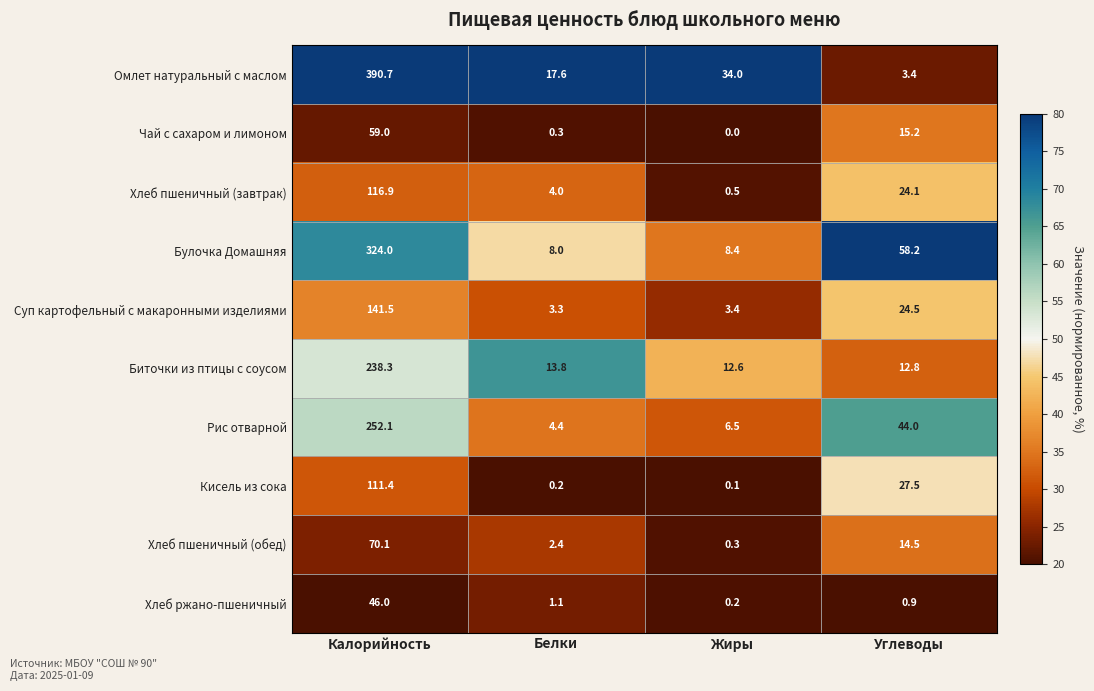

The value of Булочка Домашняя at Углеводы is 58.2. True or false?

True